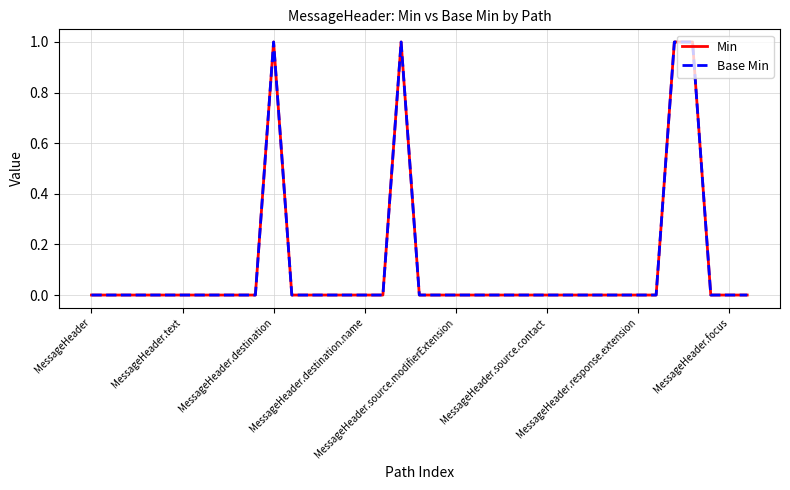

True or false: Base Min and Min cross at least once.

False